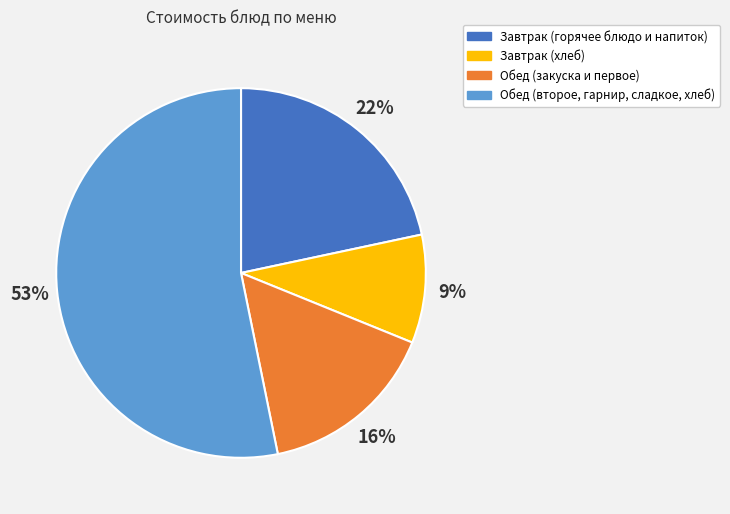

To the nearest percent, what is the difference between the largest and smallest slice percentages?

44%